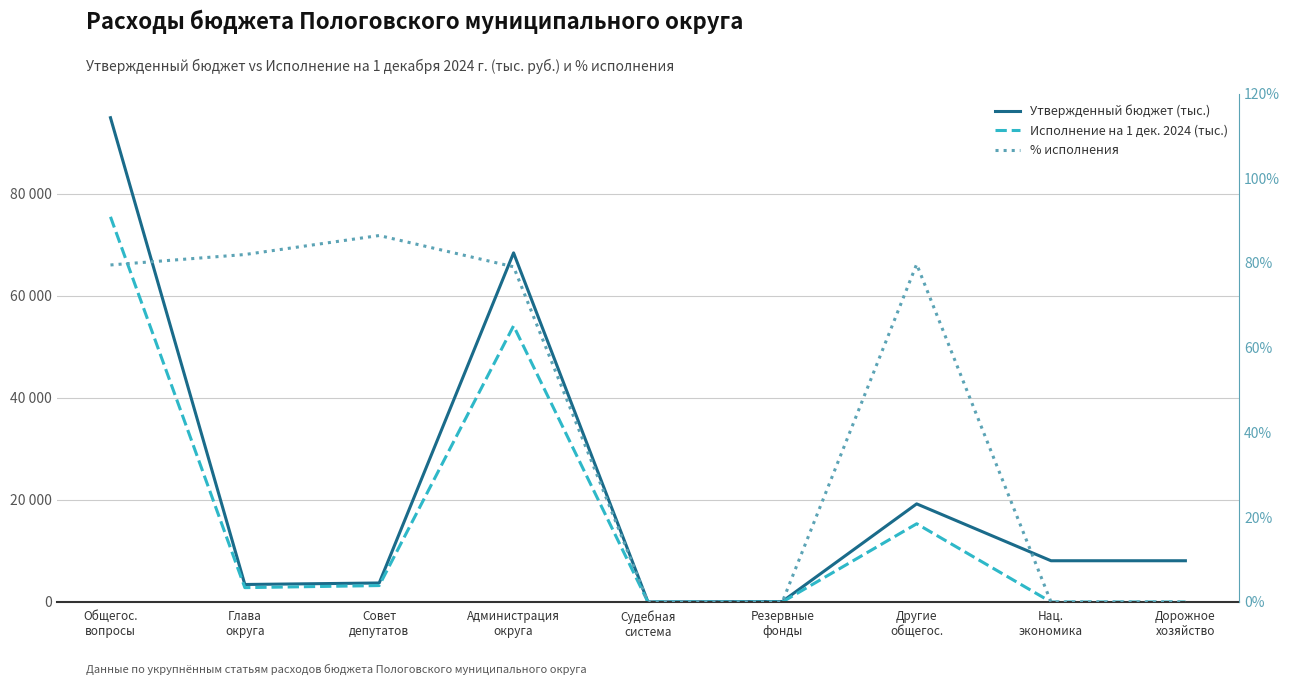

At how many categories does at least one series exceed 59524?

2